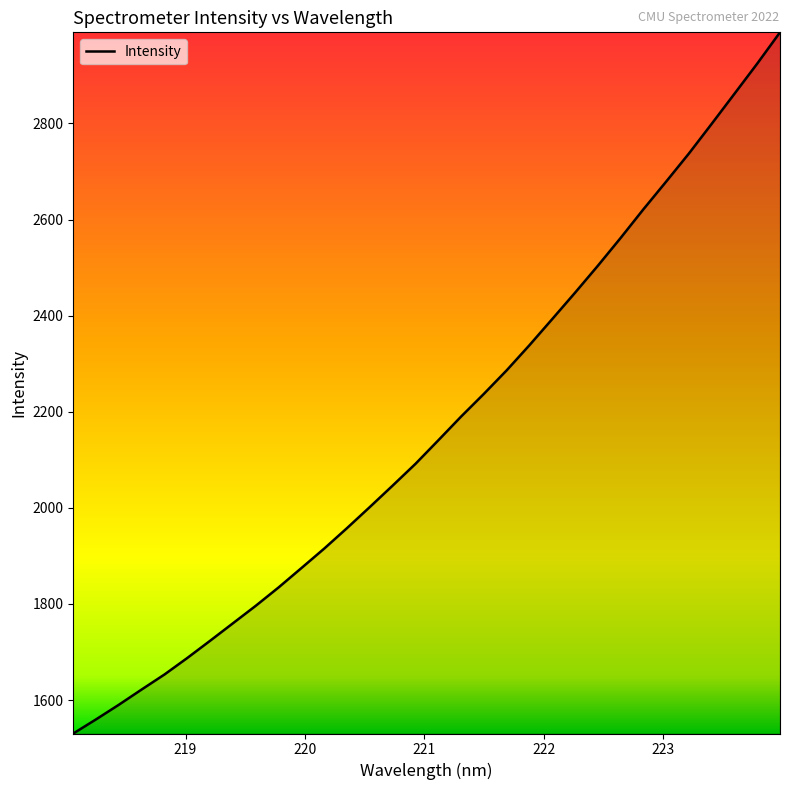

What is the maximum value shown in the chart?

2989.7